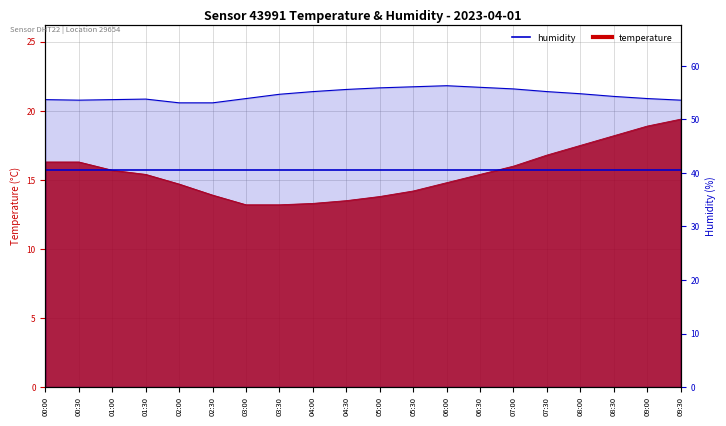

What is the sum of the humidity values at 02:30 and 02:00?

106.2